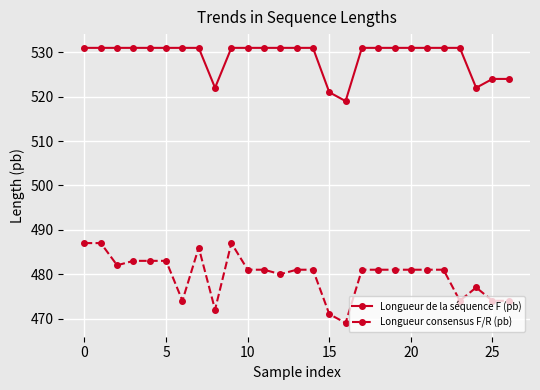

What is the lowest value of the Longueur consensus F/R (pb) series?

469